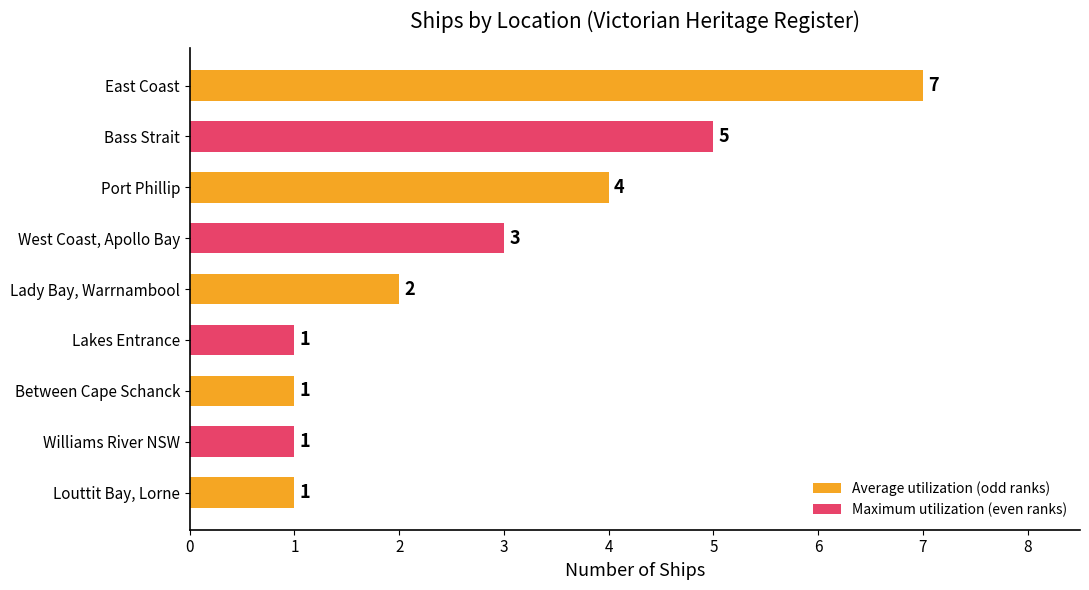

What is the sum of all values?

25